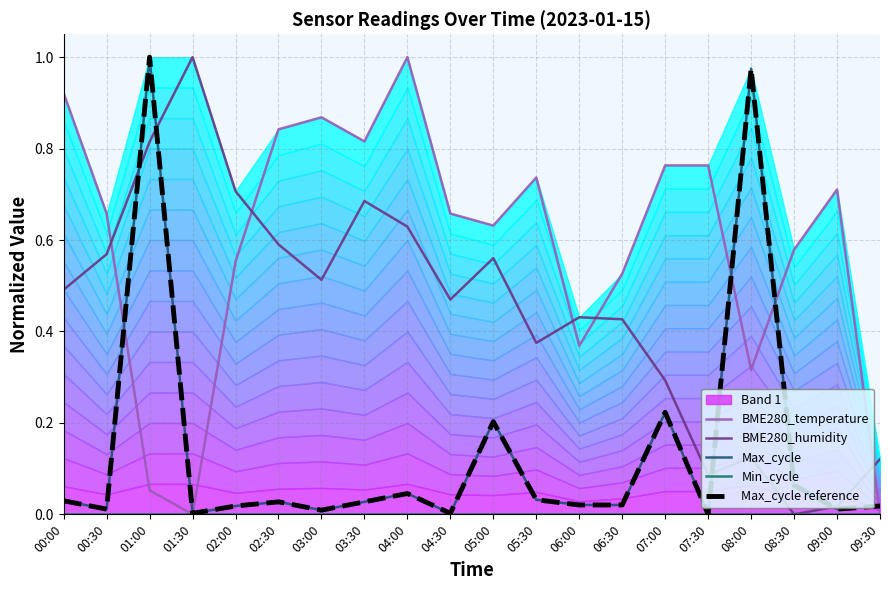

Which series has the largest total across all categories?

BME280_temperature